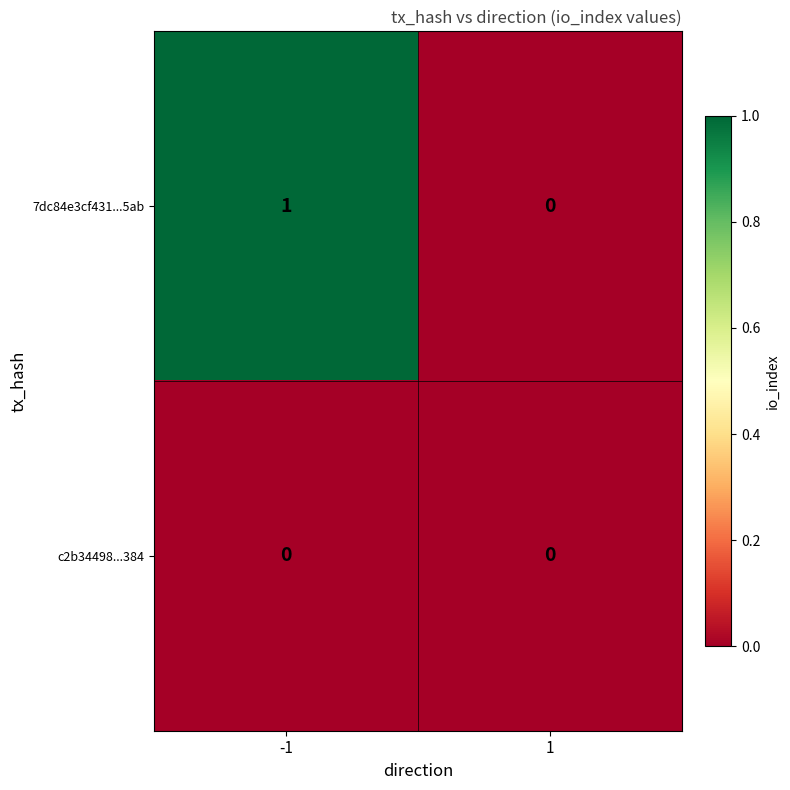

What is the total value across all series at -1?

1